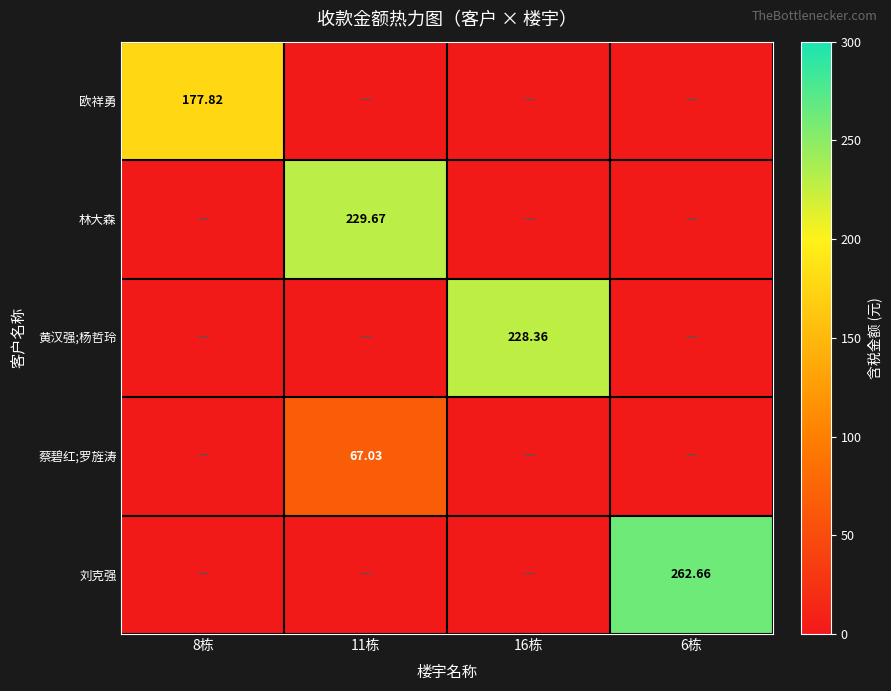

Which series has the largest range (max minus min)?

刘克强